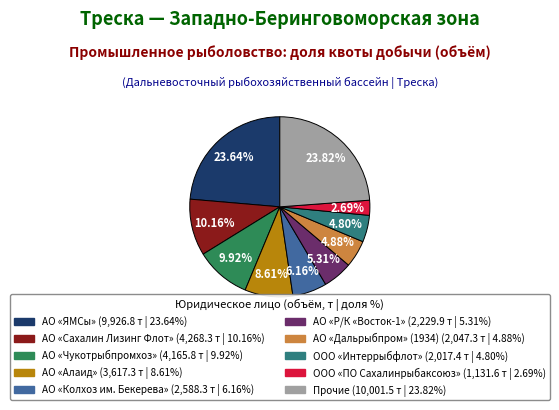

Does any single category account for the majority?

No